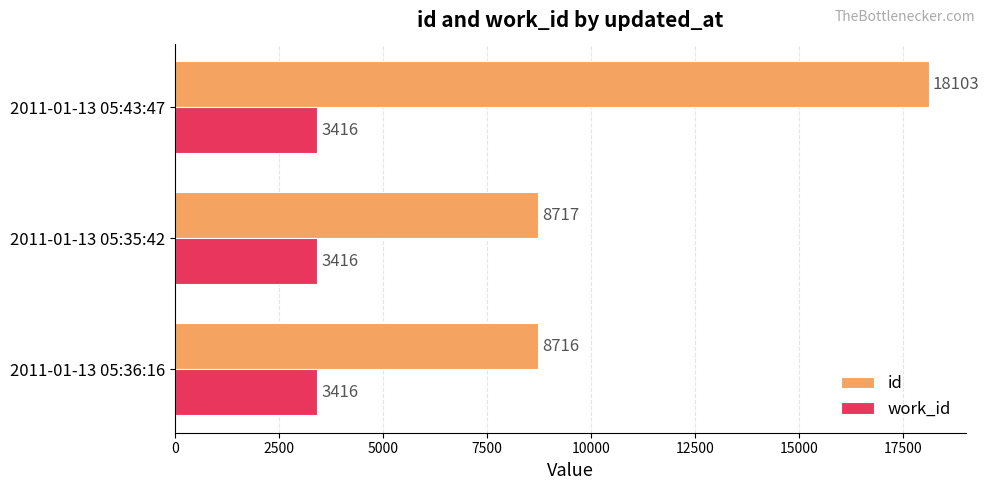

Is it true that id equals 8716 at 2011-01-13 05:36:16?

True